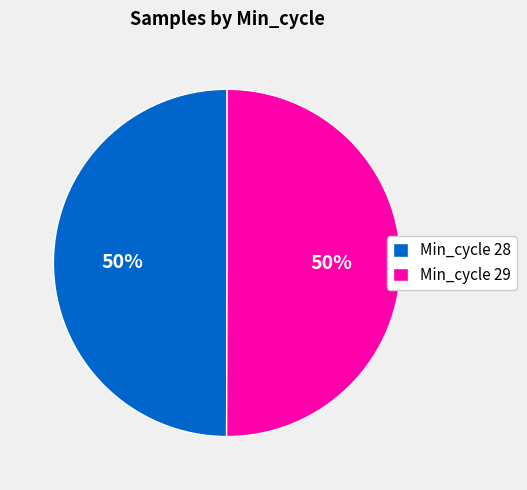

What is the ratio of the value at Min_cycle 29 to the value at Min_cycle 28?

1.0